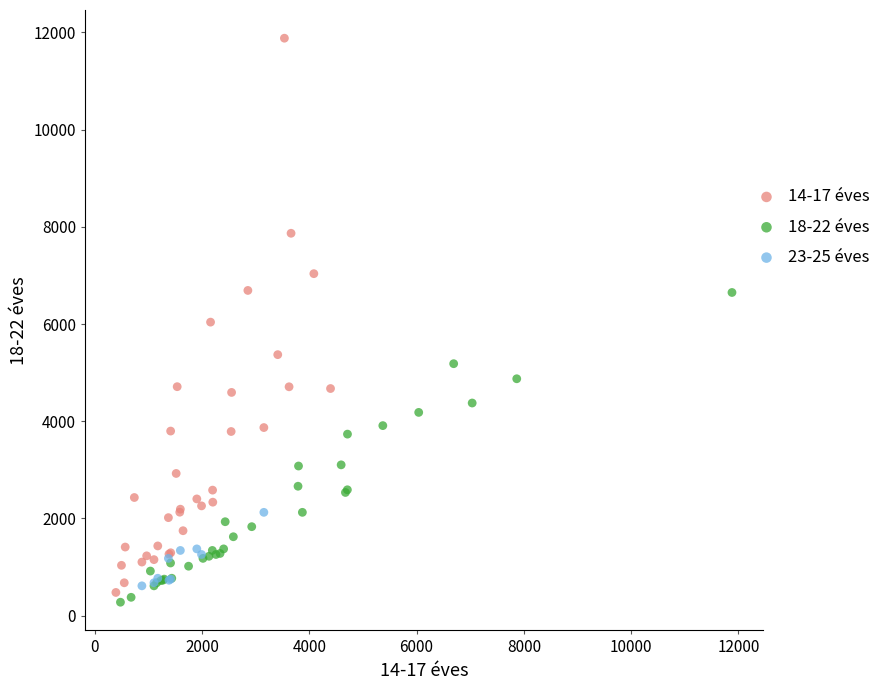

Which series has the widest spread of Y values?

14-17 éves